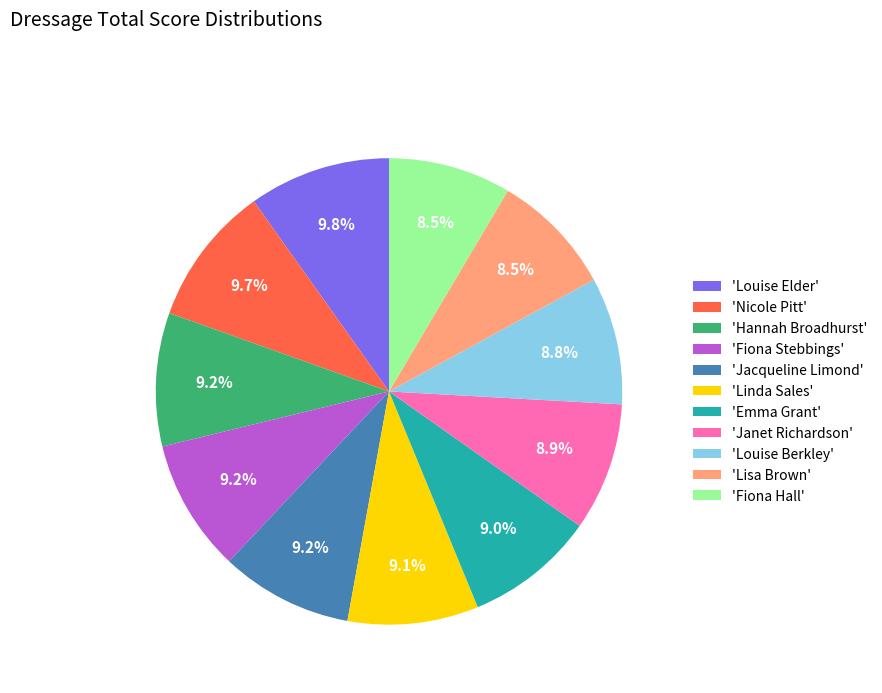

Approximately how many times larger is the value at 'Louise Elder' compared to 'Emma Grant'?

1.1